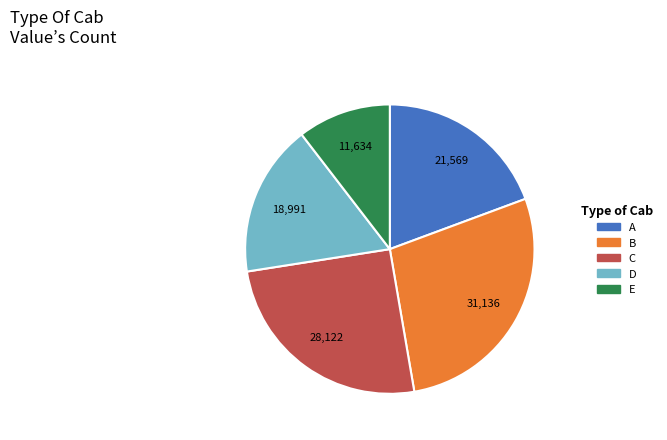

Is there a majority slice in this chart?

No